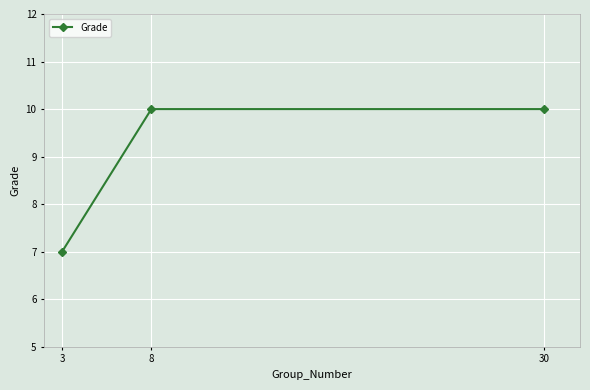

Reading left to right, list all the values displayed in this chart.

7	10	10